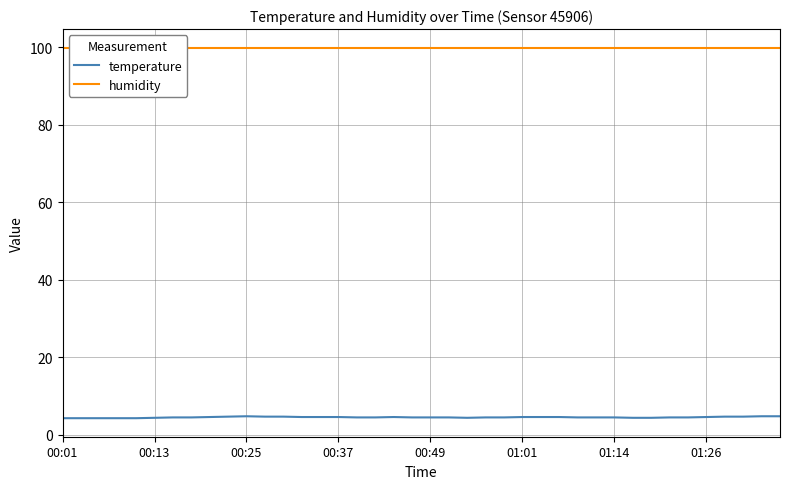

What is the label of the 8th point from the left?

01:26